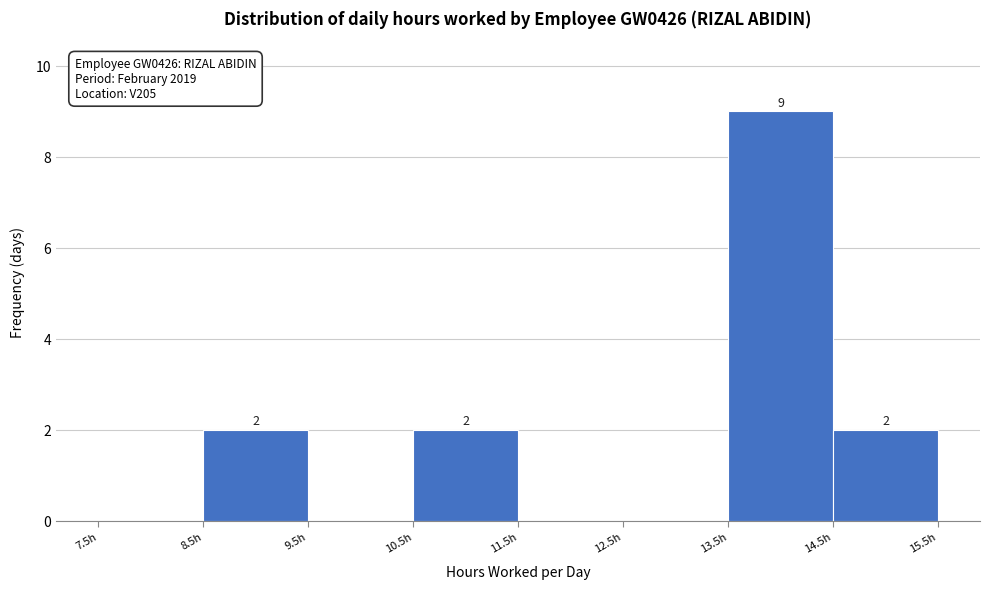

Which range on the x-axis has the tallest bar?

13.5 to 14.5